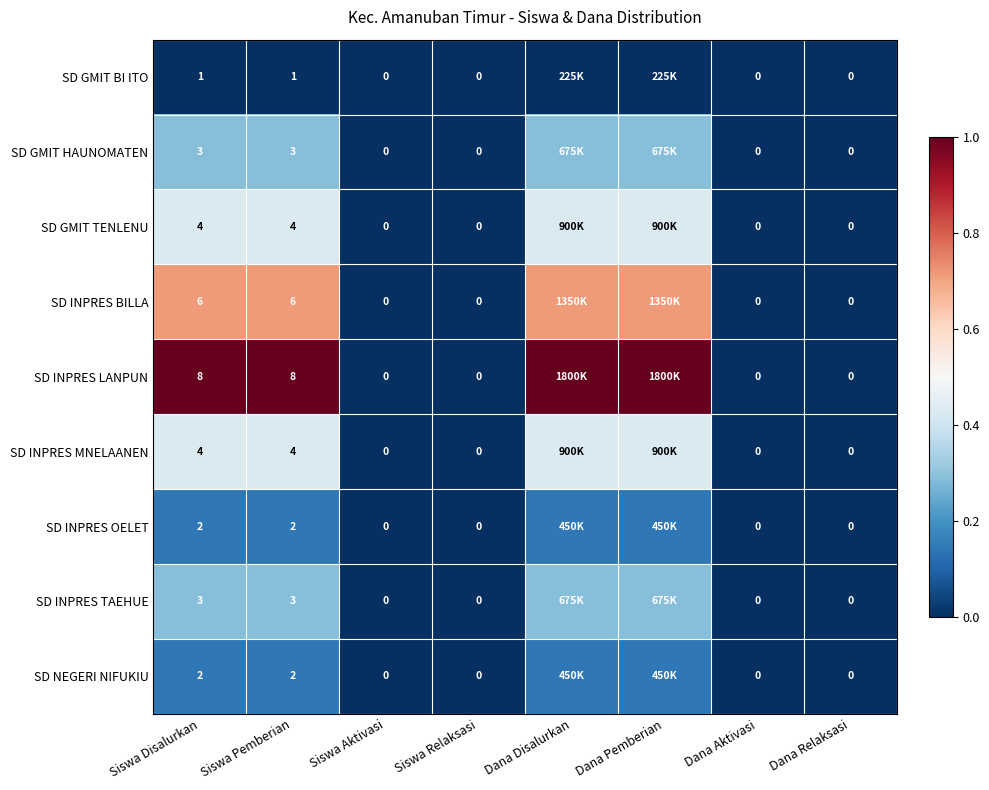

Between Dana Relaksasi and Siswa Relaksasi, which is larger?

Dana Relaksasi